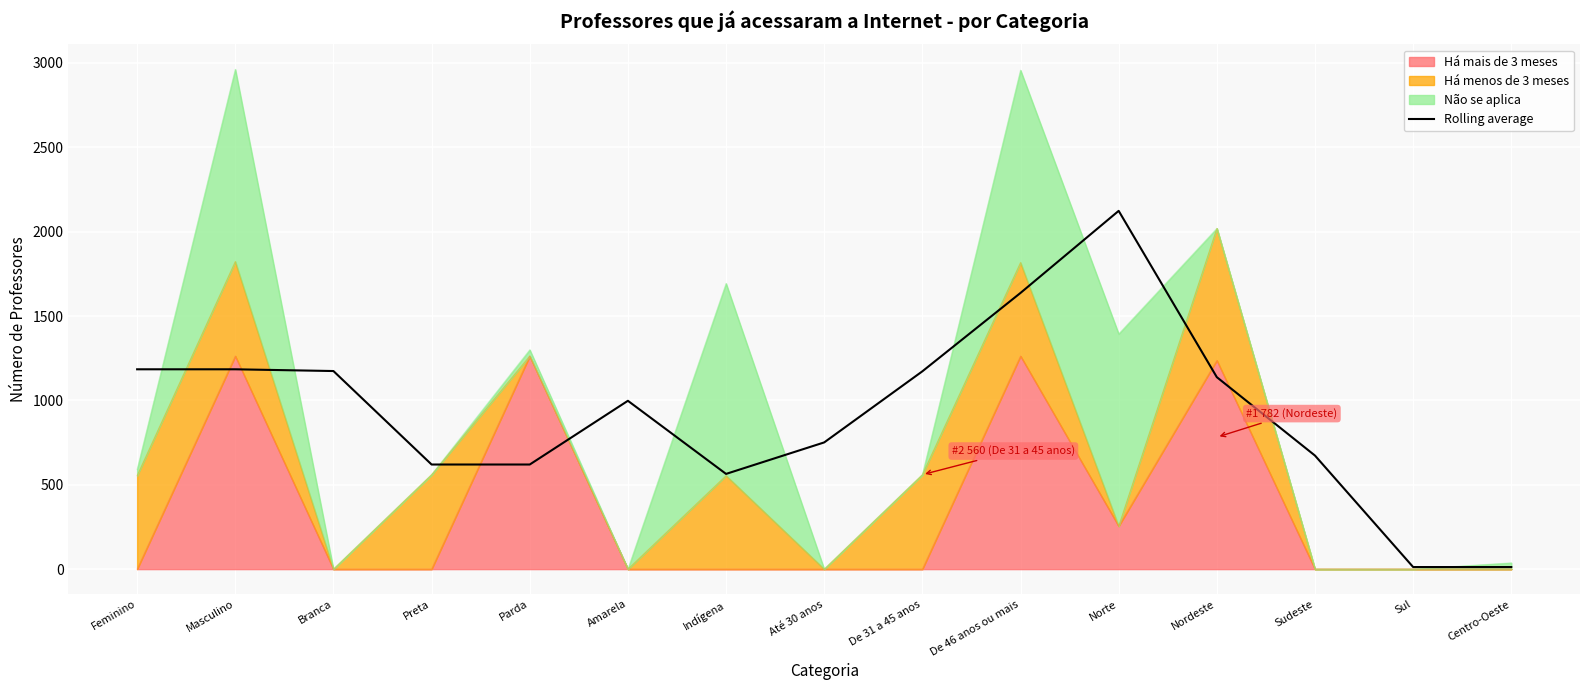

Reading left to right, list all the values displayed in this chart.

1184.3	1184.3	1174.0	620.0	620.0	997.7	564.3	751.0	1172.3	1637.0	2123.3	1137.7	673.0	12.3	12.3